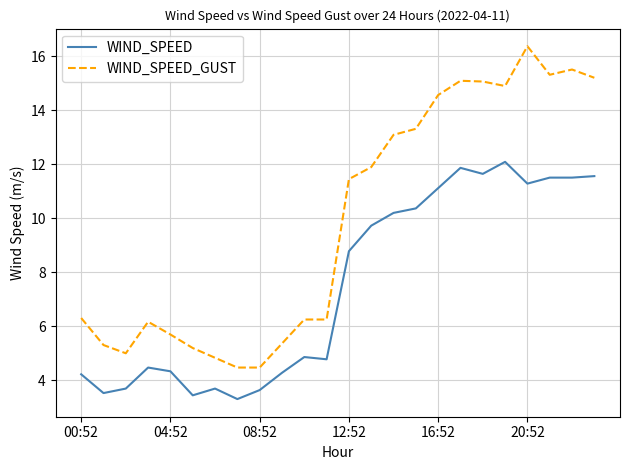

How many series are shown in this chart?

2